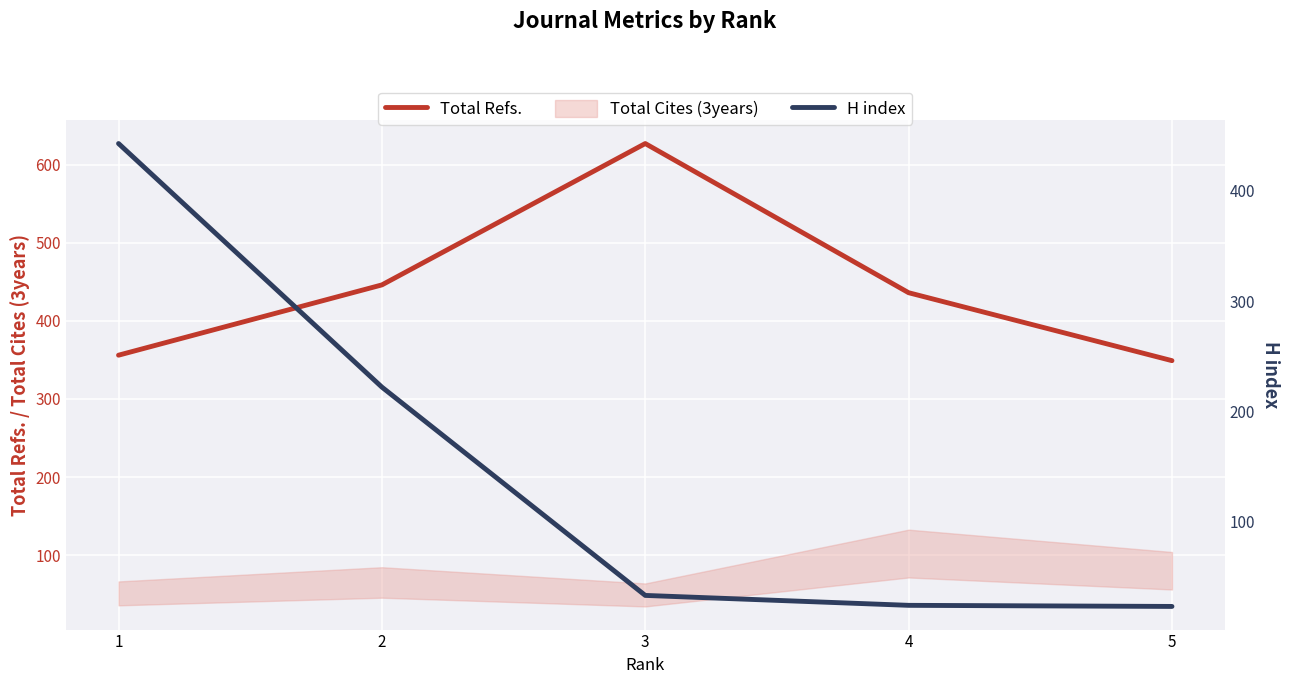

At how many categories does at least one series exceed 264?

5